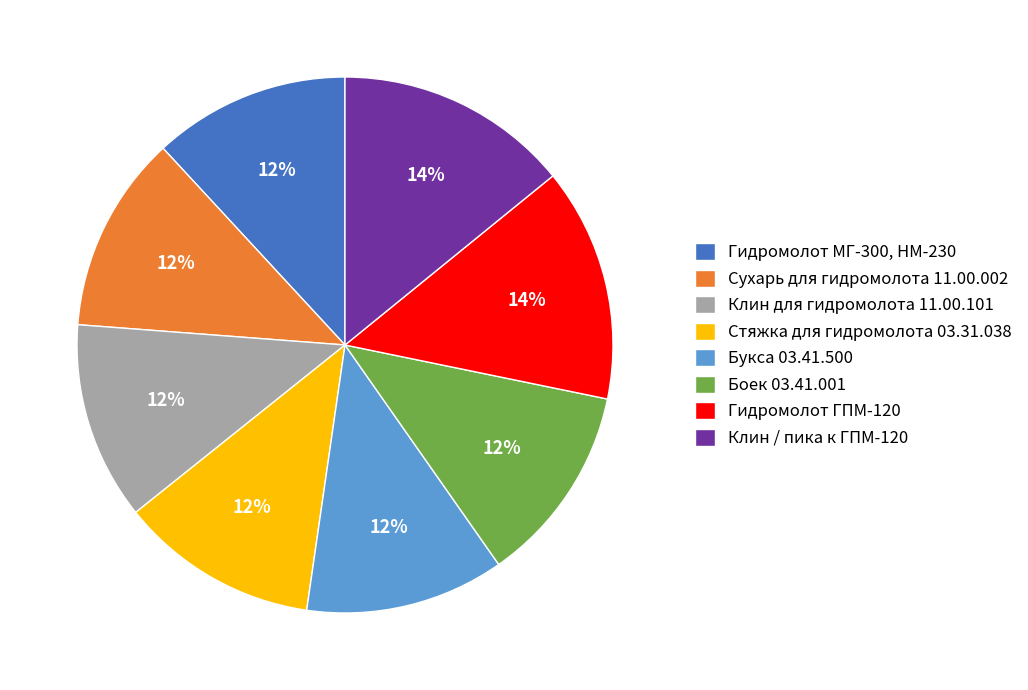

Which has a higher value, Букса 03.41.500 or Гидромолот ГПМ-120?

Гидромолот ГПМ-120